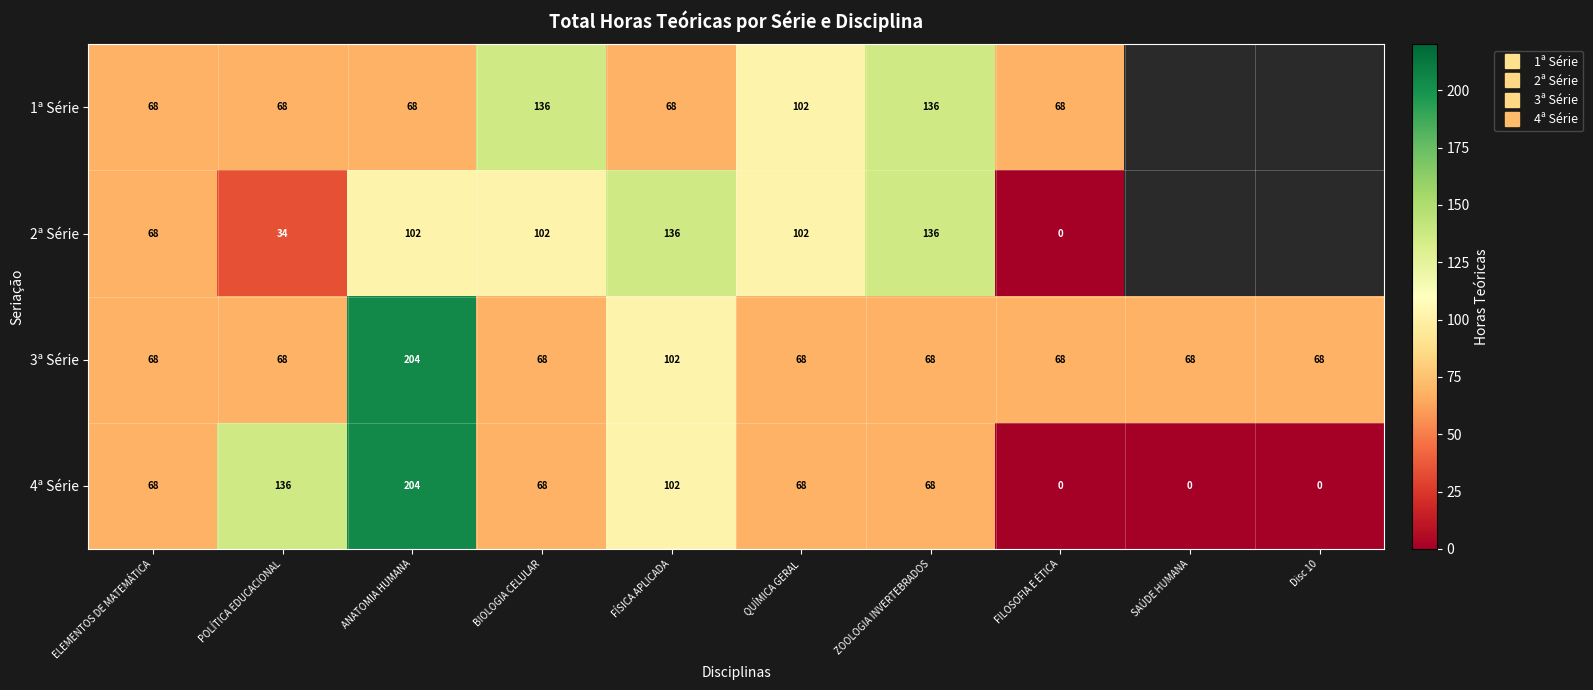

What is the difference between the second highest and minimum values in the 4ª Série series?

136.0